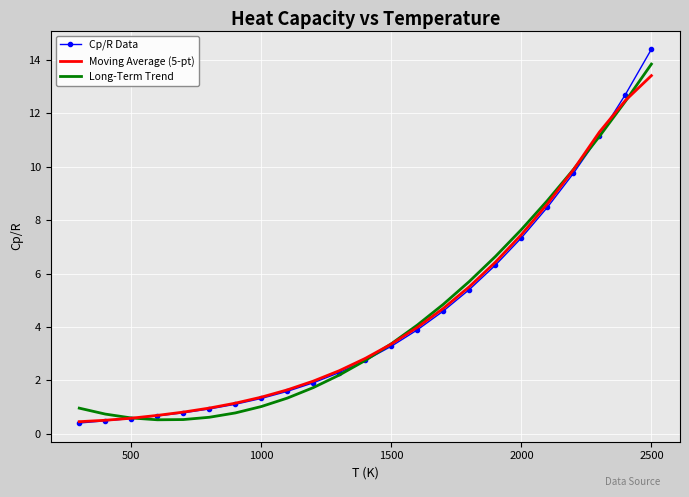

Which series has the largest range (max minus min)?

Cp/R Data